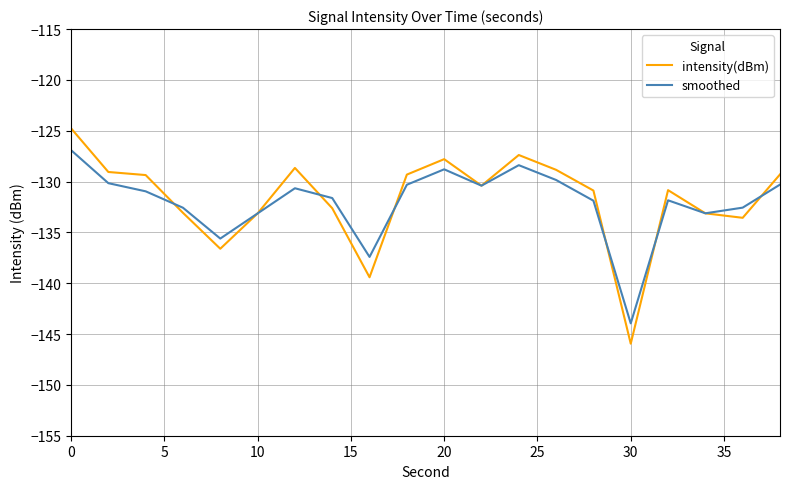

What is the minimum value for intensity(dBm)?

-145.9